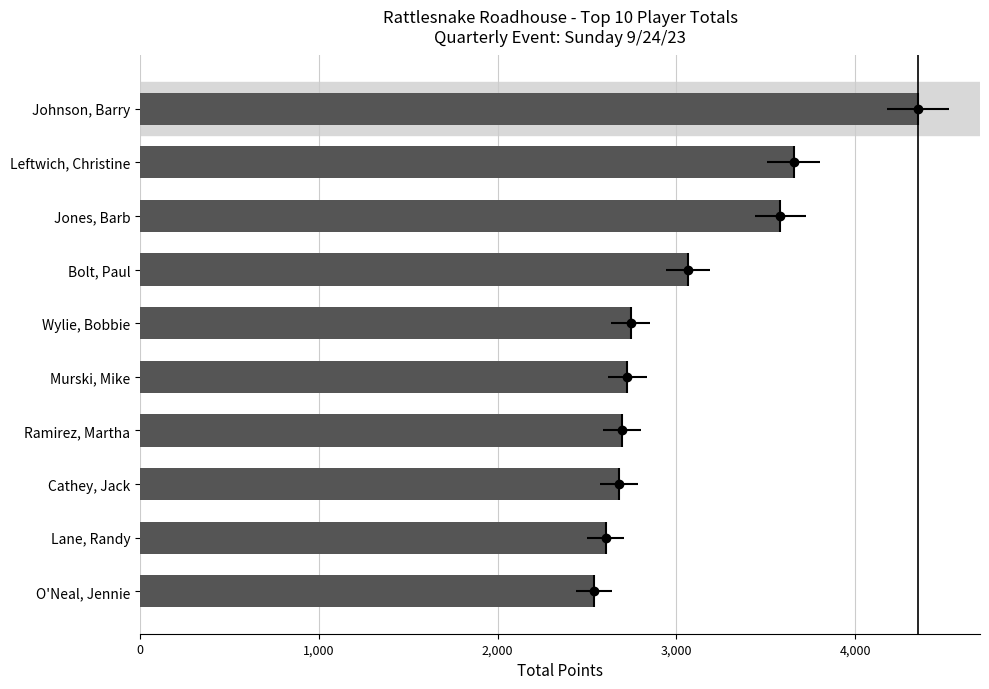

What is the value of the 6th bar from the left?

2745